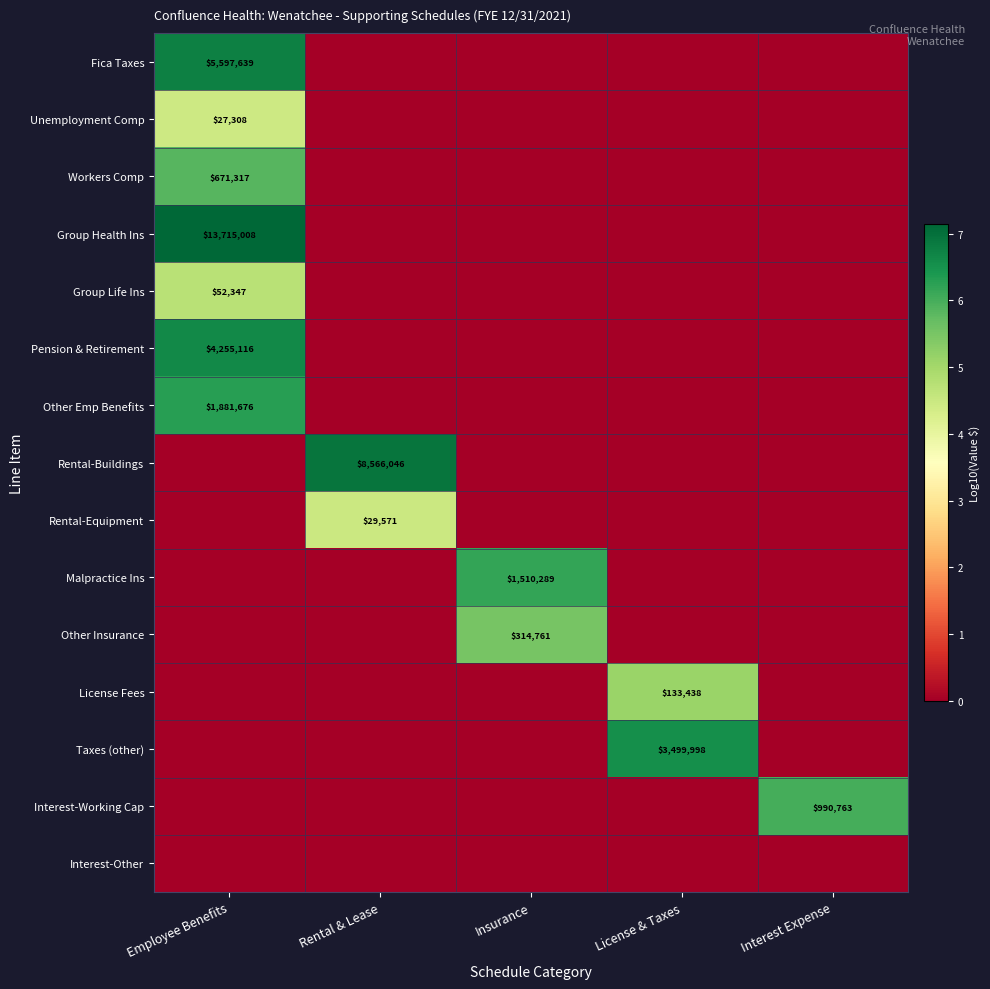

Is it true that Interest-Working Cap equals 990763 at Interest Expense?

True